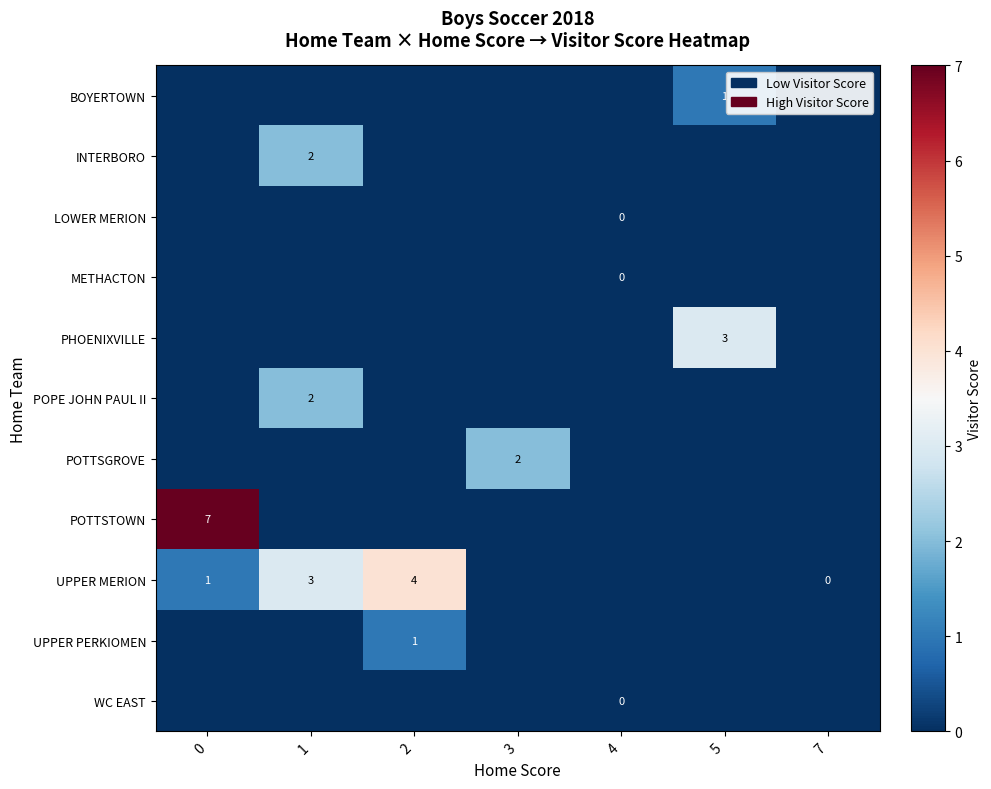

Is it true that POTTSGROVE equals 2 at 3?

True